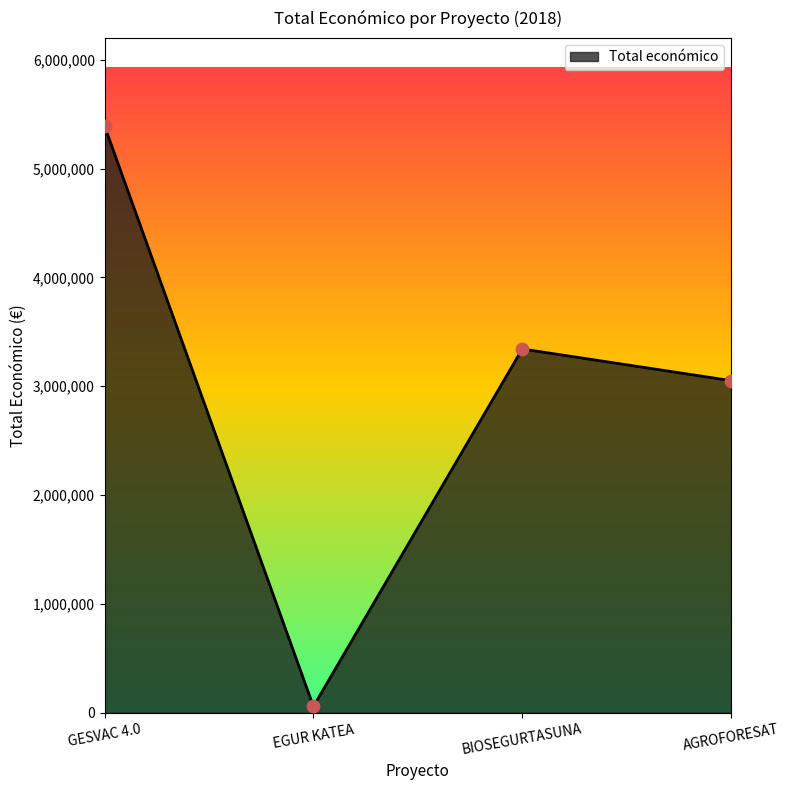

Between BIOSEGURTASUNA and AGROFORESAT, which is larger?

BIOSEGURTASUNA